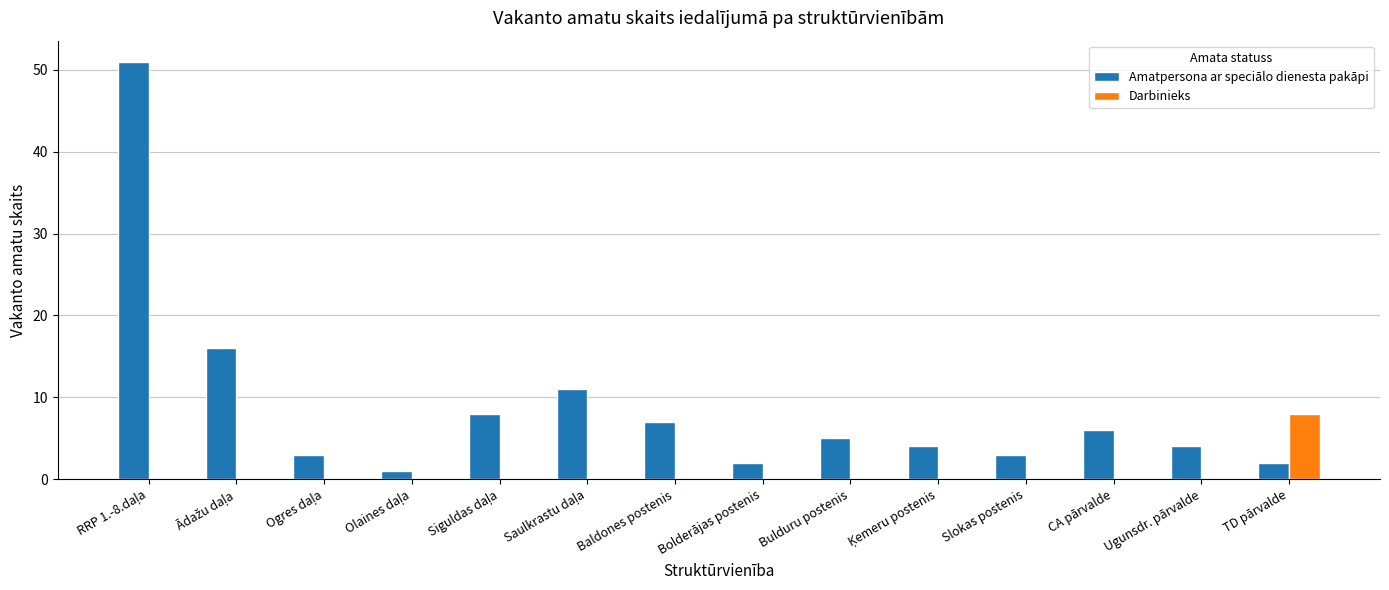

Which category has the highest value in the Darbinieks series?

TD pārvalde